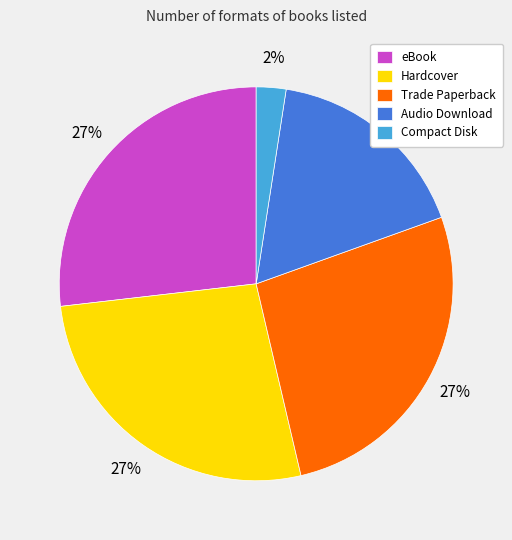

To the nearest percent, what is the difference between the Hardcover and Audio Download slice percentages?

10%